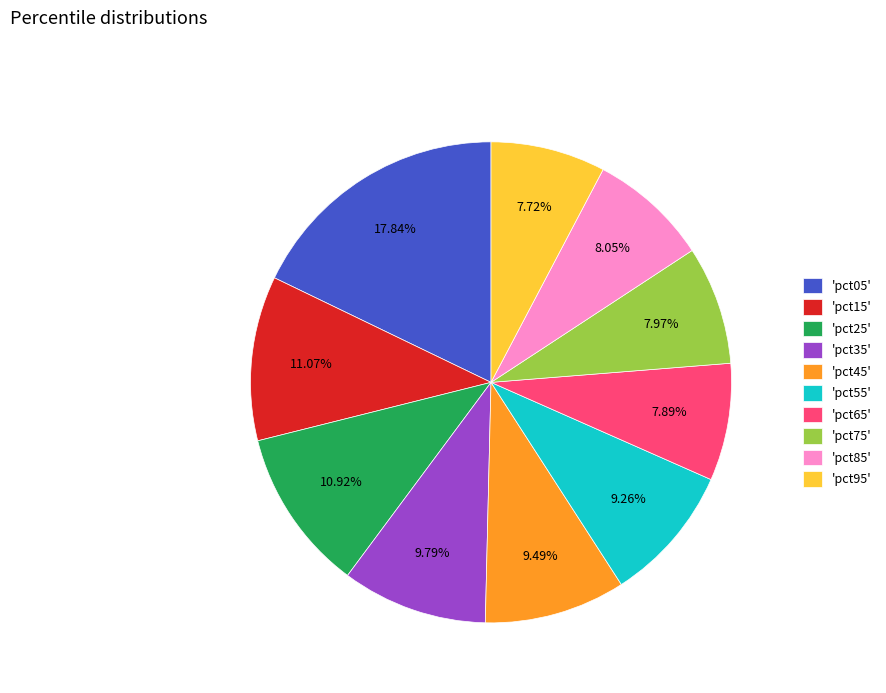

Between 'pct85' and 'pct25', which is larger?

'pct25'